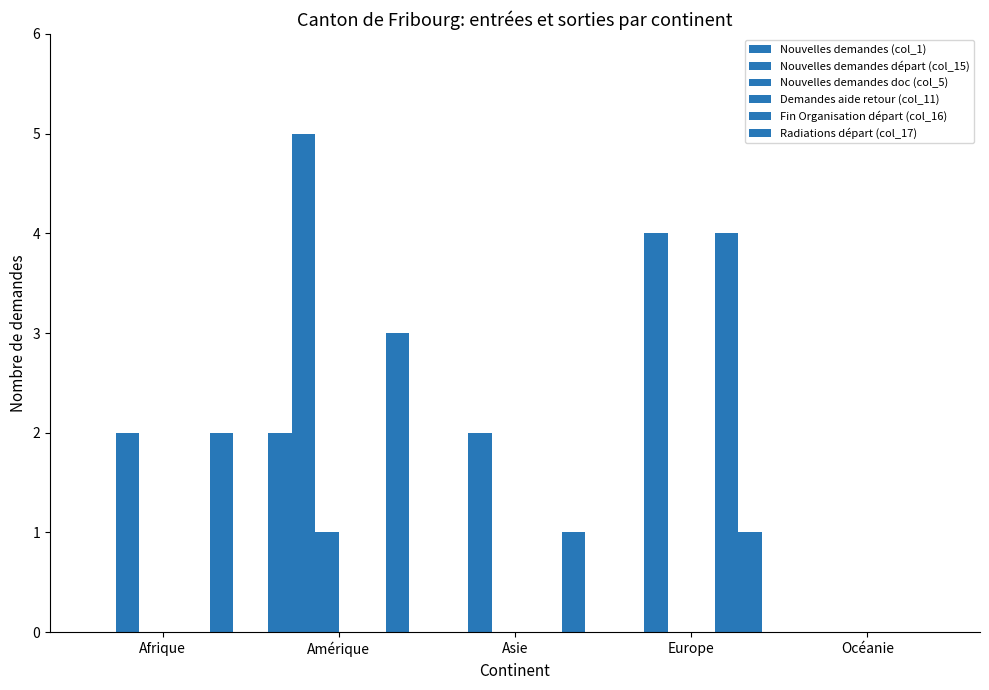

What is the label of the 5th bar from the left?

Océanie